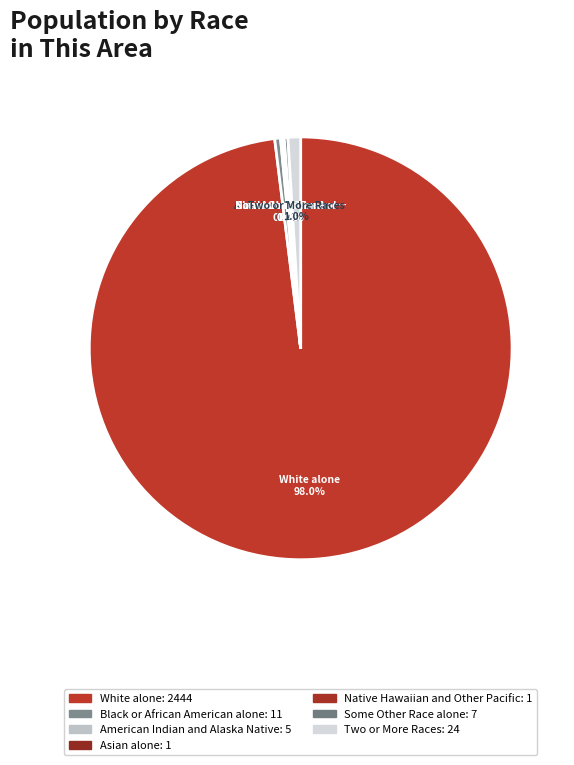

Rank the categories by value from highest to lowest.

White alone, Two or More Races, Black or African American alone, Some Other Race alone, American Indian and Alaska Native, Asian alone, Native Hawaiian and Other Pacific